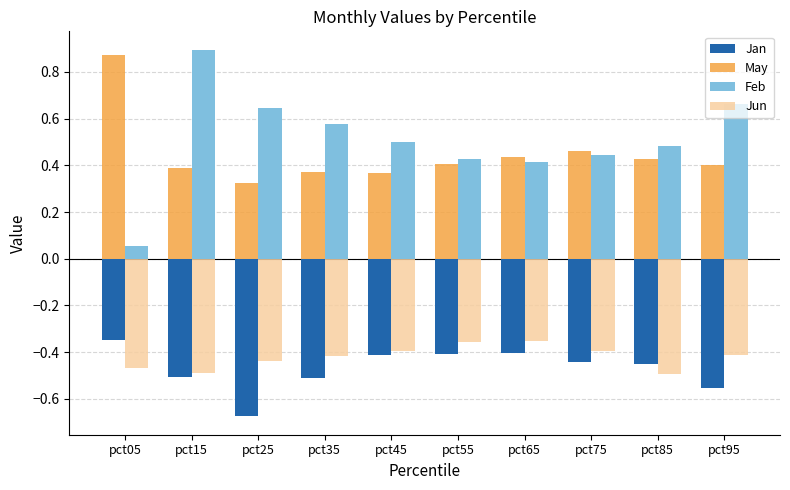

At which category is the sum across all series the highest?

pct15